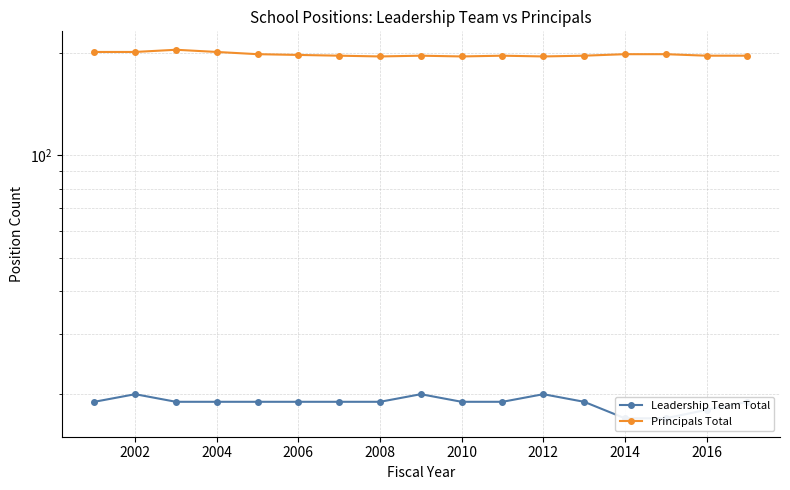

What are all the series names shown in the legend?

Leadership Team Total, Principals Total